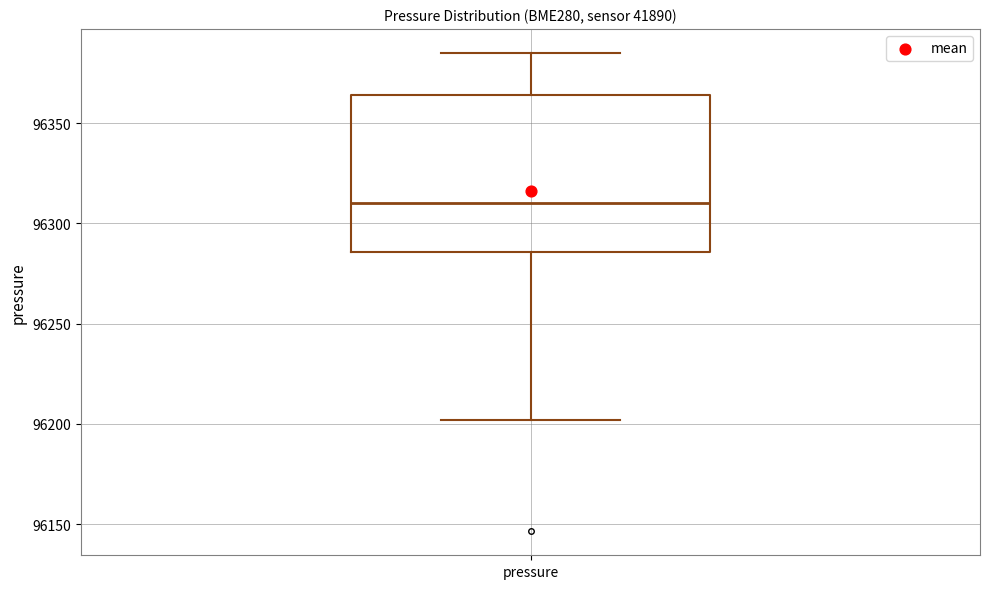

Transcribe this box plot: give where the median line is, the range the box spans, and where the two whiskers end, as read against the y-axis. The values are not printed on the chart, so give them approximately, as read against the axis.

median 96310, box 96285 to 96365, whiskers 96200 to 96385